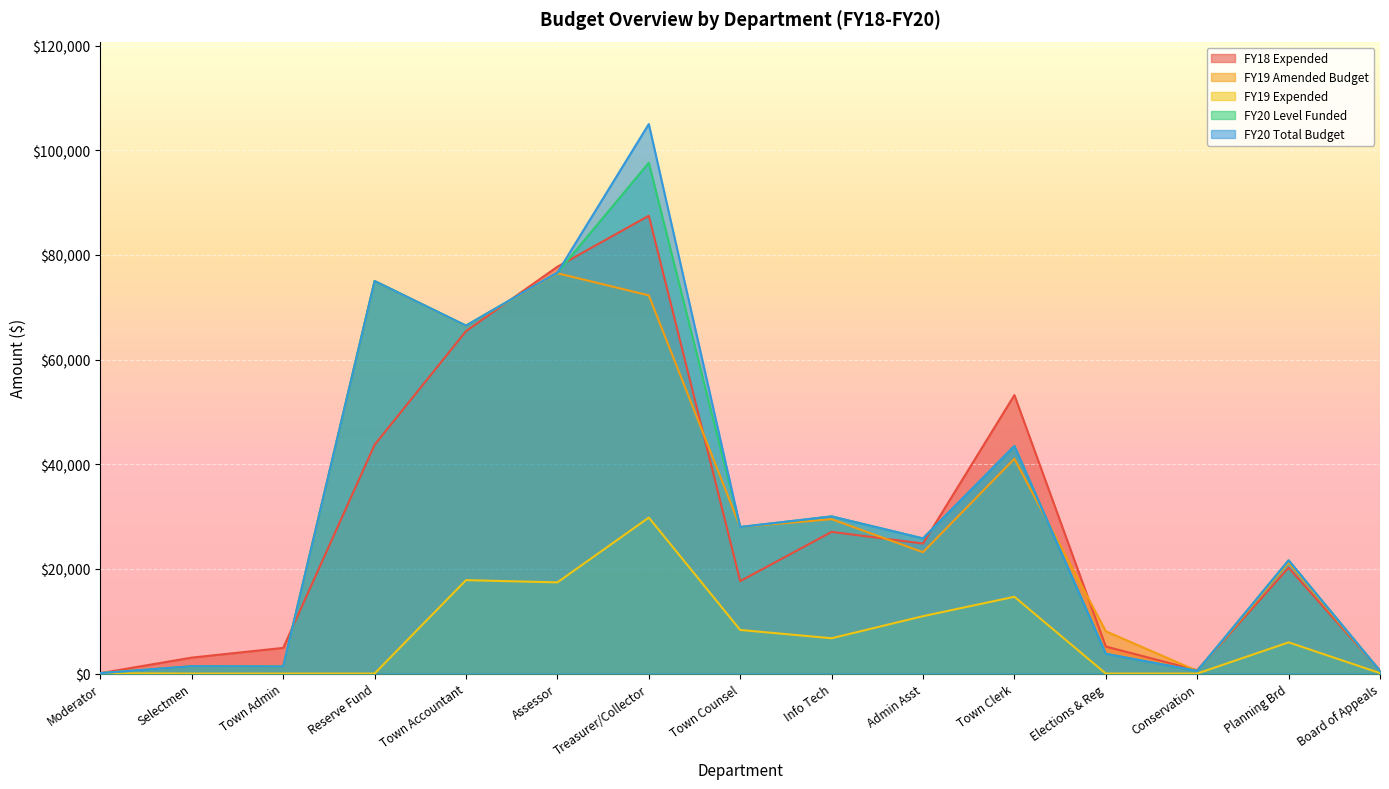

At which label does FY19 Expended first exceed 5959?

Town Accountant